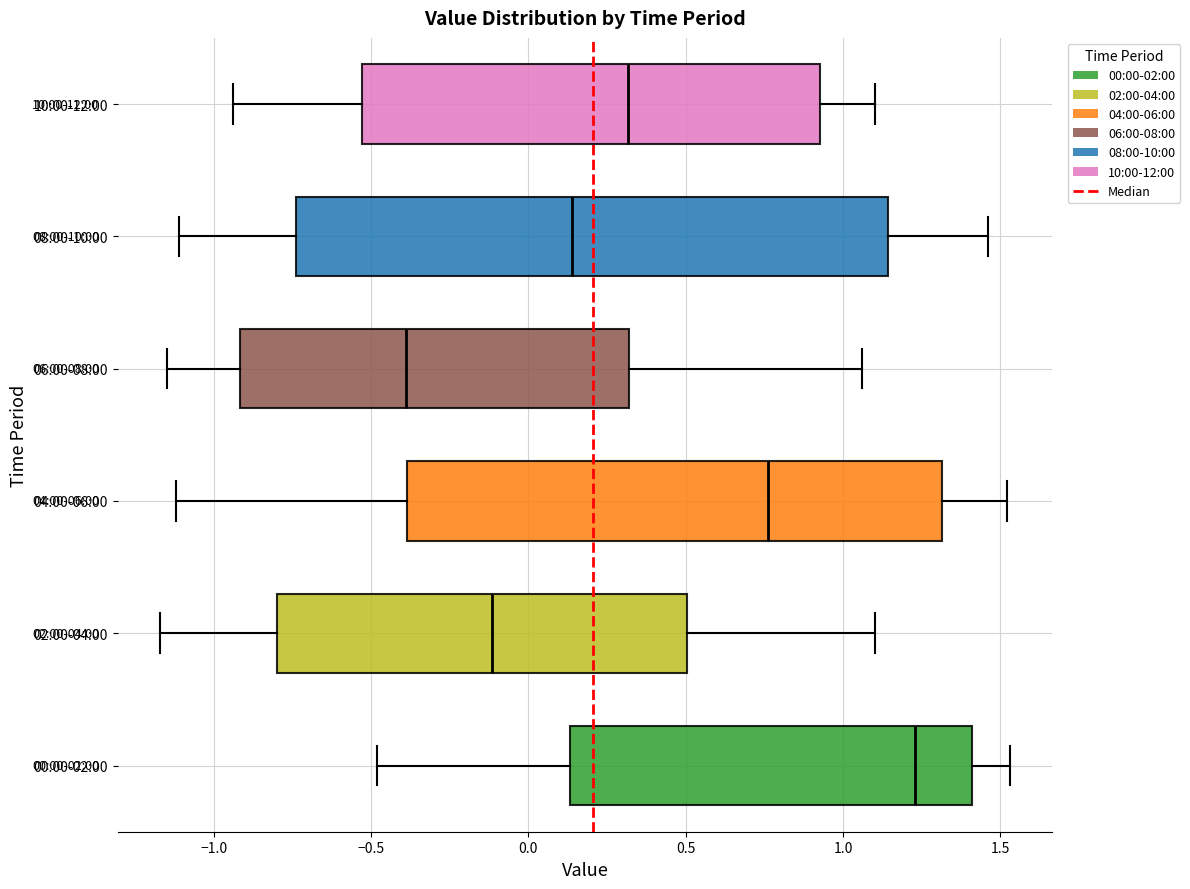

Comparing the boxes themselves (not the whiskers), which one is the widest?

08:00-10:00